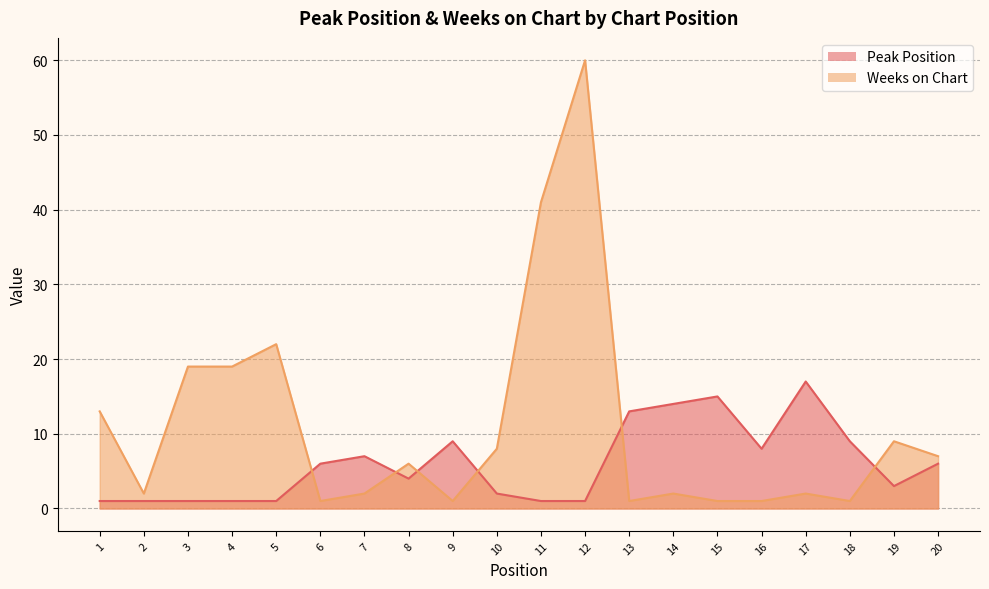

At which category does Weeks on Chart reach its first local valley?

2